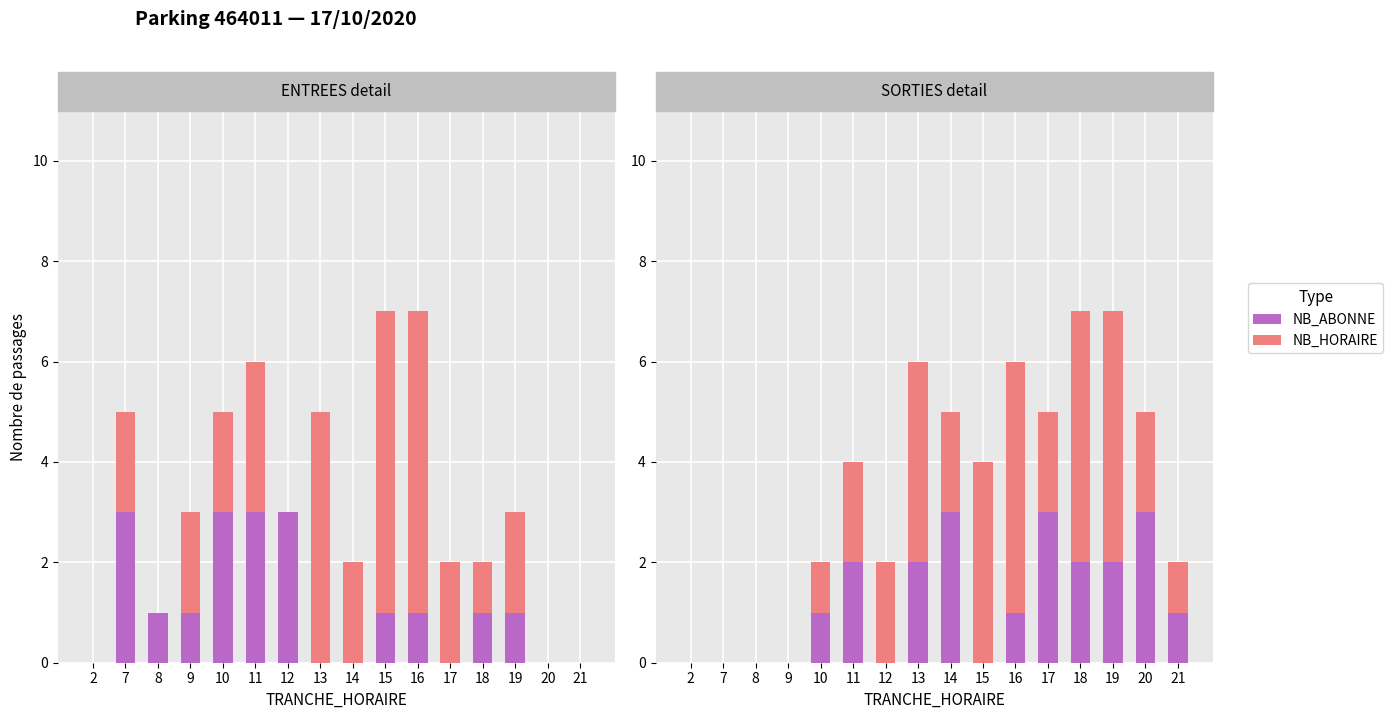

How many values in the NB_HORAIRE series are below 2?

6